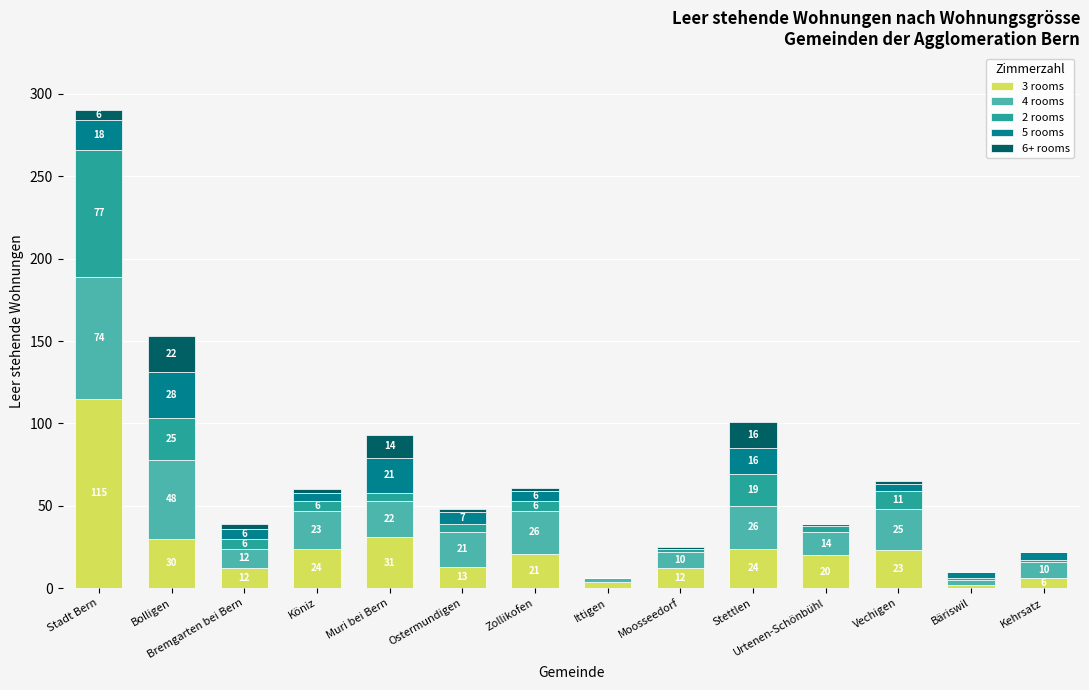

At which category is the sum across all series the highest?

Stadt Bern